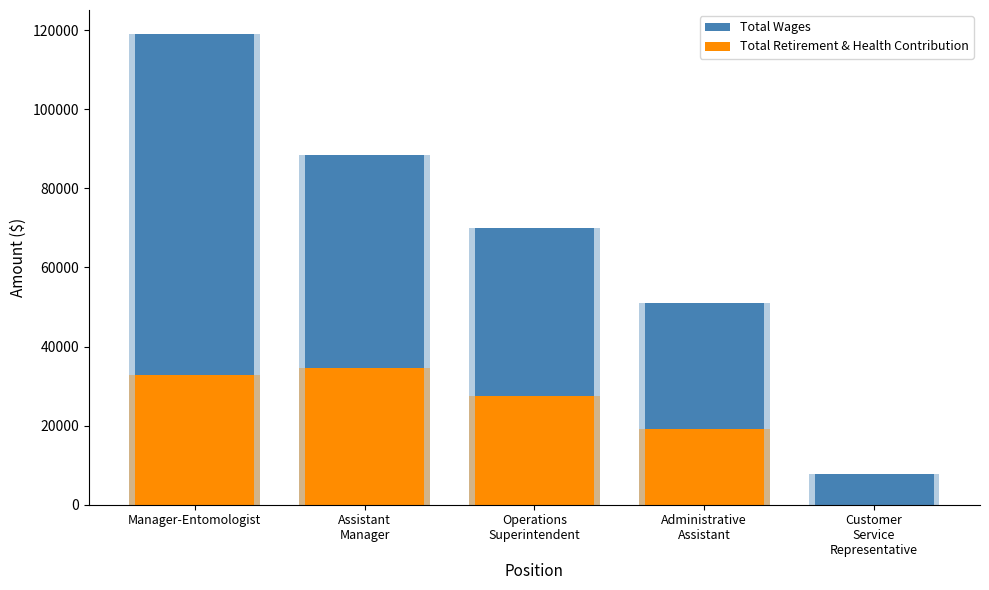

What position from the right is Customer
Service
Representative?

1